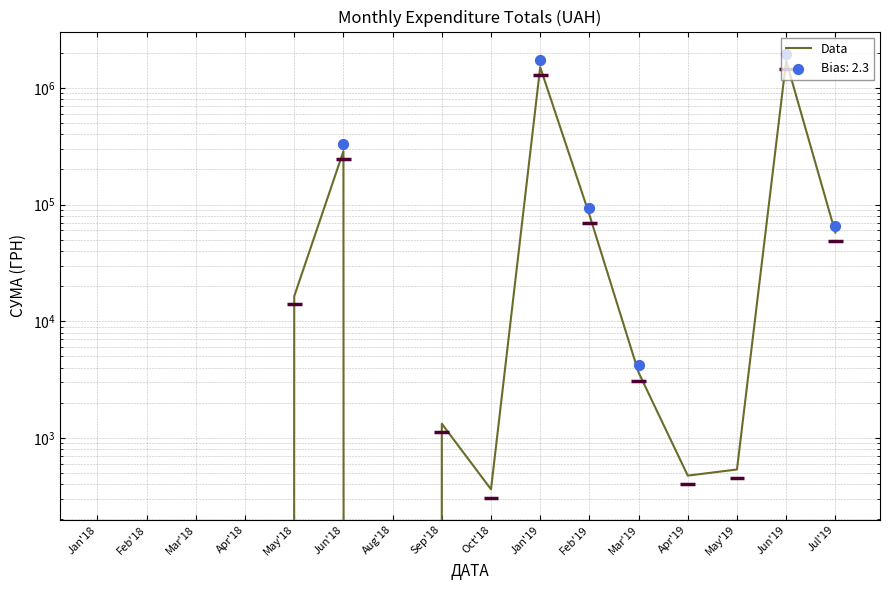

Which has a higher value, Jun'19 or Sep'18?

Jun'19